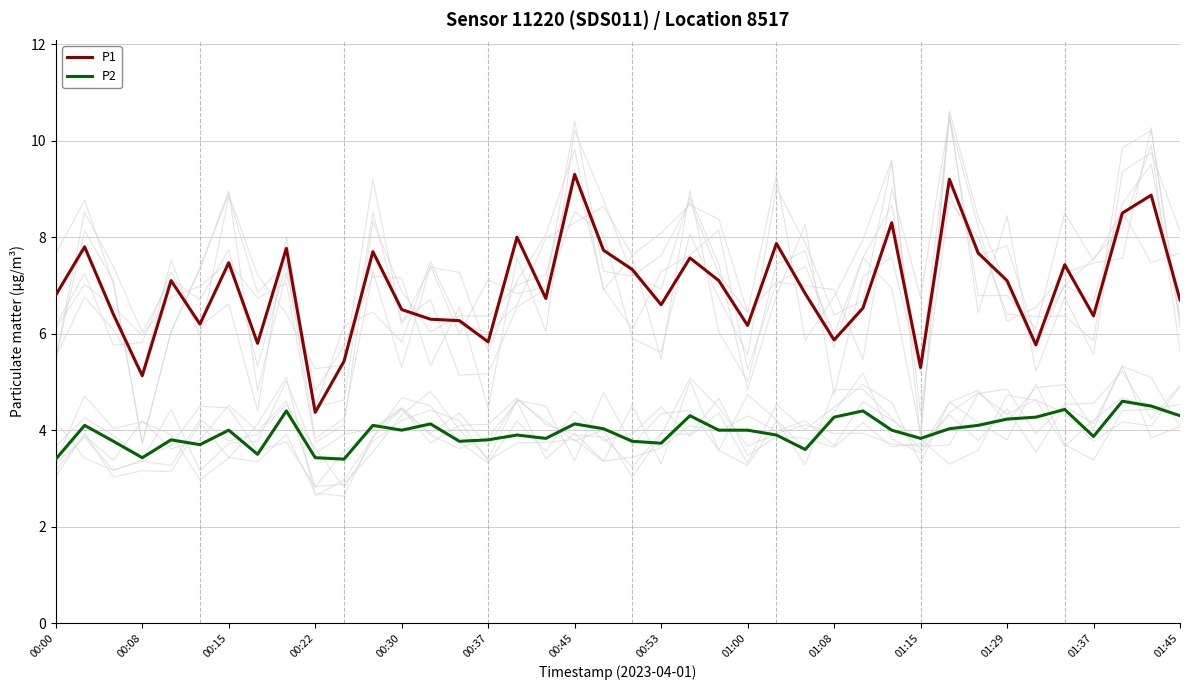

What is the greatest value displayed?

9.3